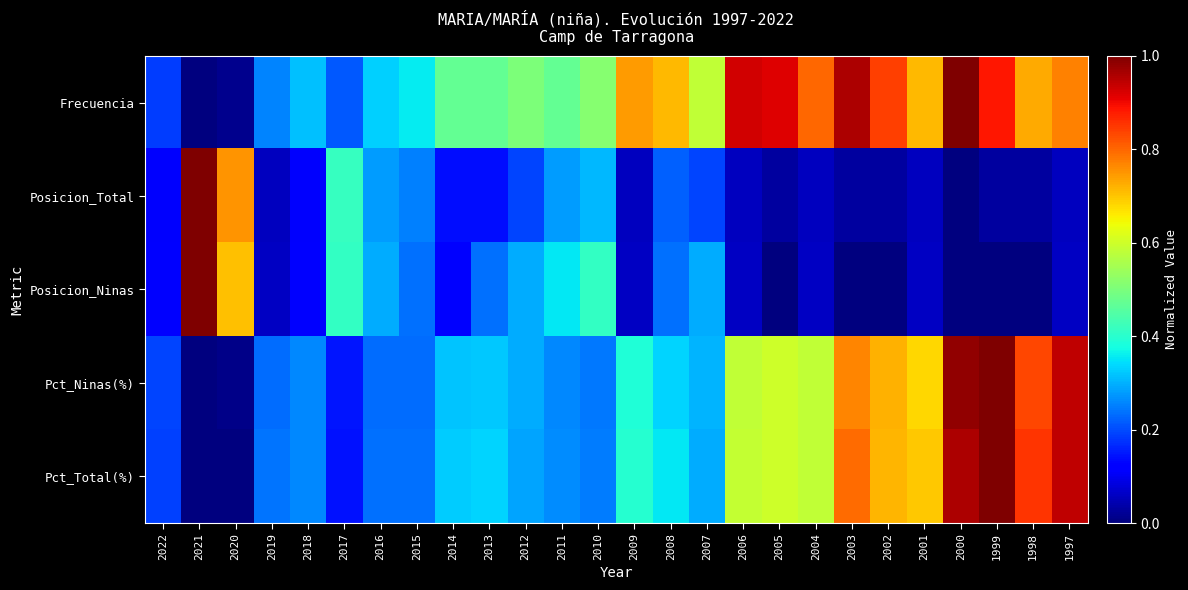

What is the total value across all series at 2019?

0.8